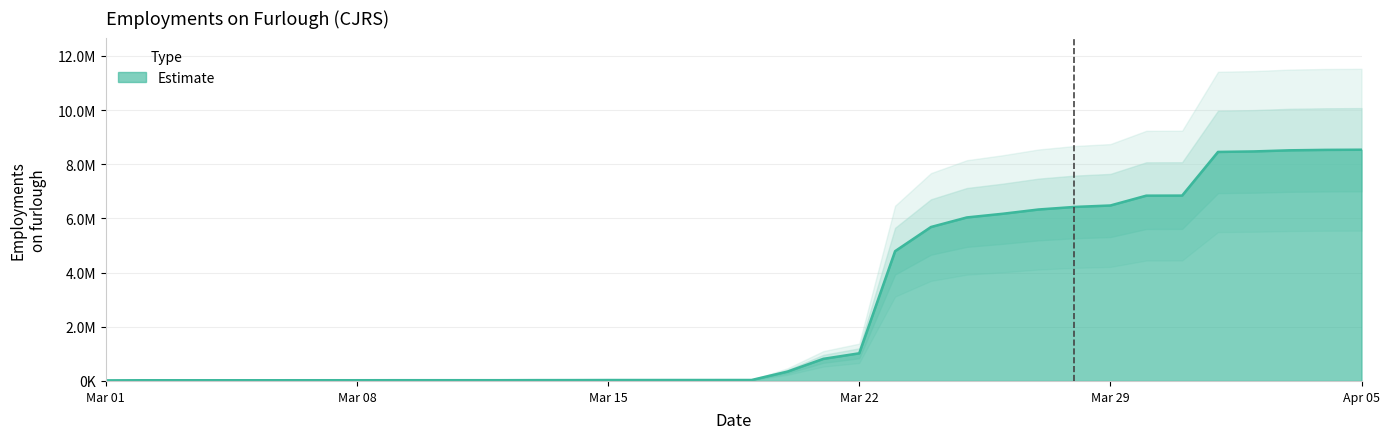

List the labels in order of value, smallest first.

2020-03-01, 2020-03-02, 2020-03-03, 2020-03-04, 2020-03-05, 2020-03-06, 2020-03-07, 2020-03-08, 2020-03-09, 2020-03-10, 2020-03-11, 2020-03-12, 2020-03-13, 2020-03-14, 2020-03-15, 2020-03-16, 2020-03-17, 2020-03-18, 2020-03-19, 2020-03-20, 2020-03-21, 2020-03-22, 2020-03-23, 2020-03-24, 2020-03-25, 2020-03-26, 2020-03-27, 2020-03-28, 2020-03-29, 2020-03-30, 2020-03-31, 2020-04-01, 2020-04-02, 2020-04-03, 2020-04-04, 2020-04-05